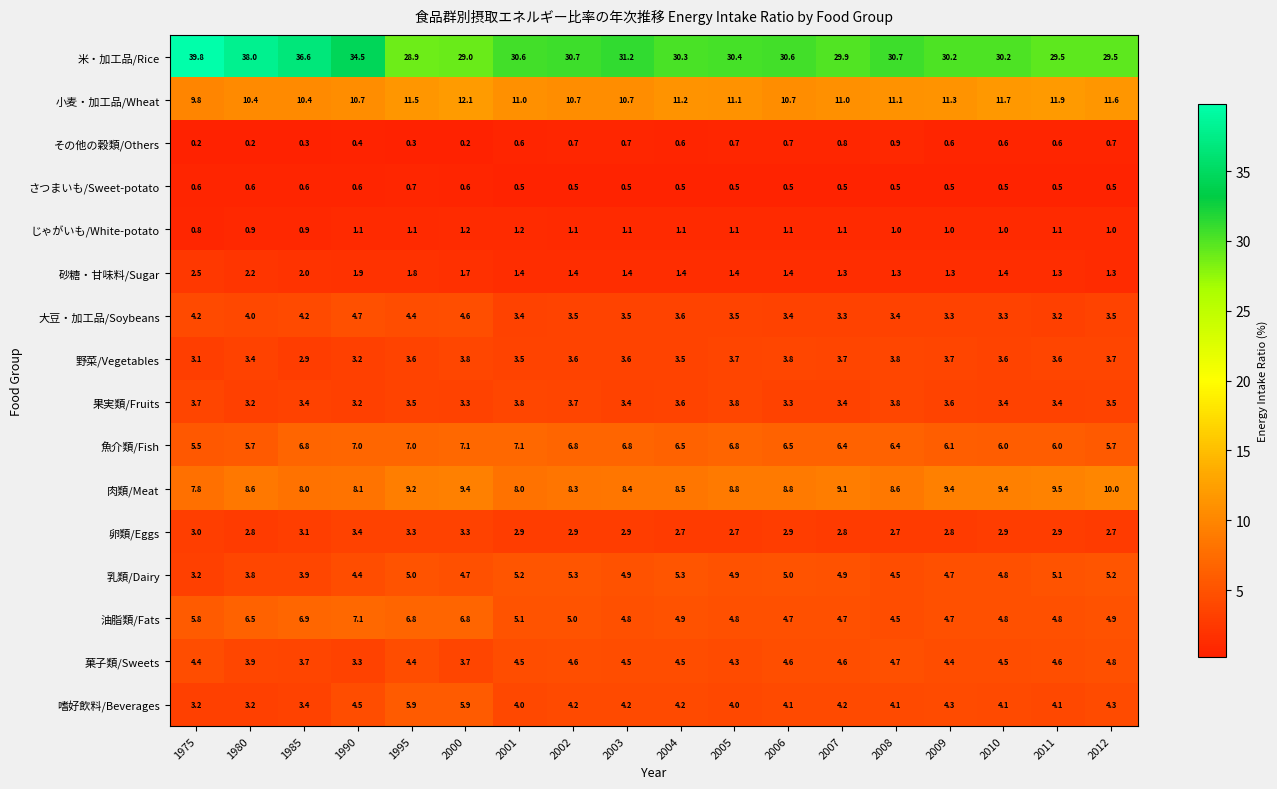

What is the difference between the second highest and minimum values in the 油脂類/Fats series?

2.4